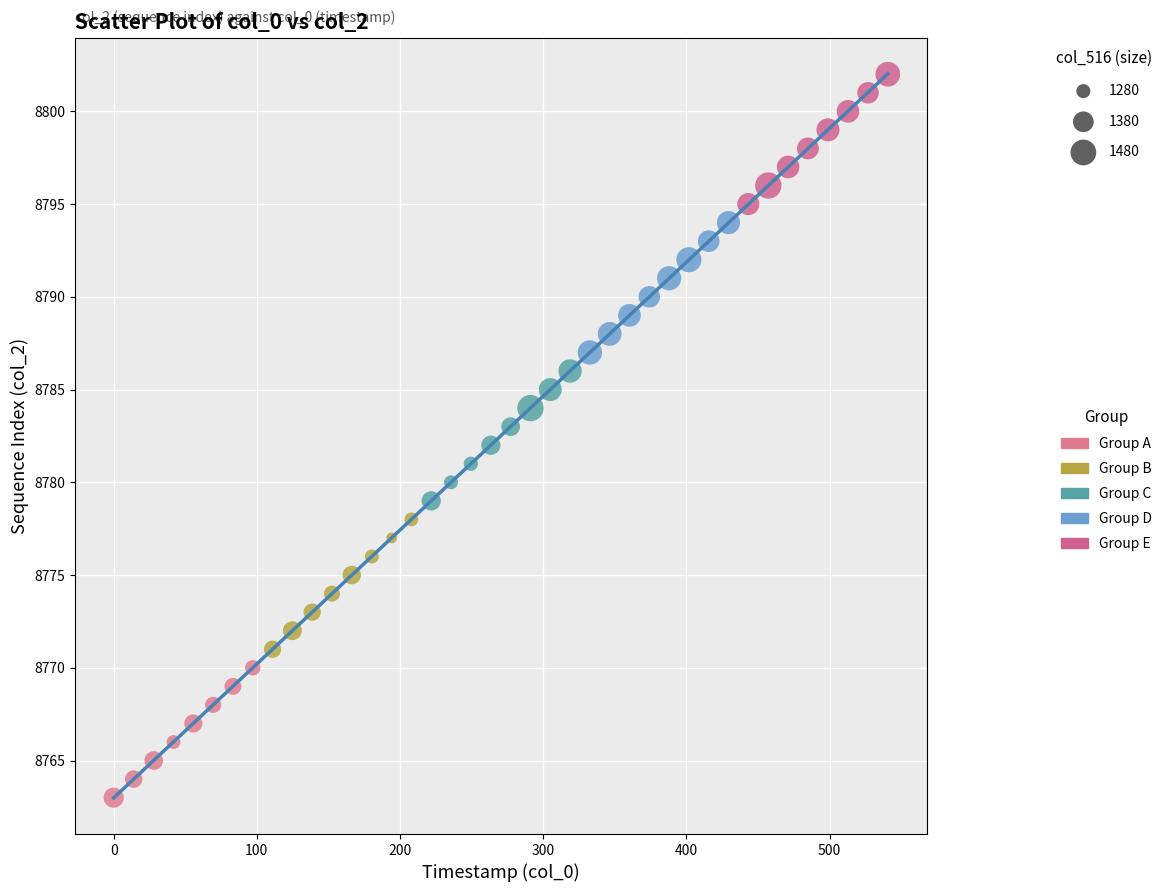

Which series contains the highest Y value?

Group E